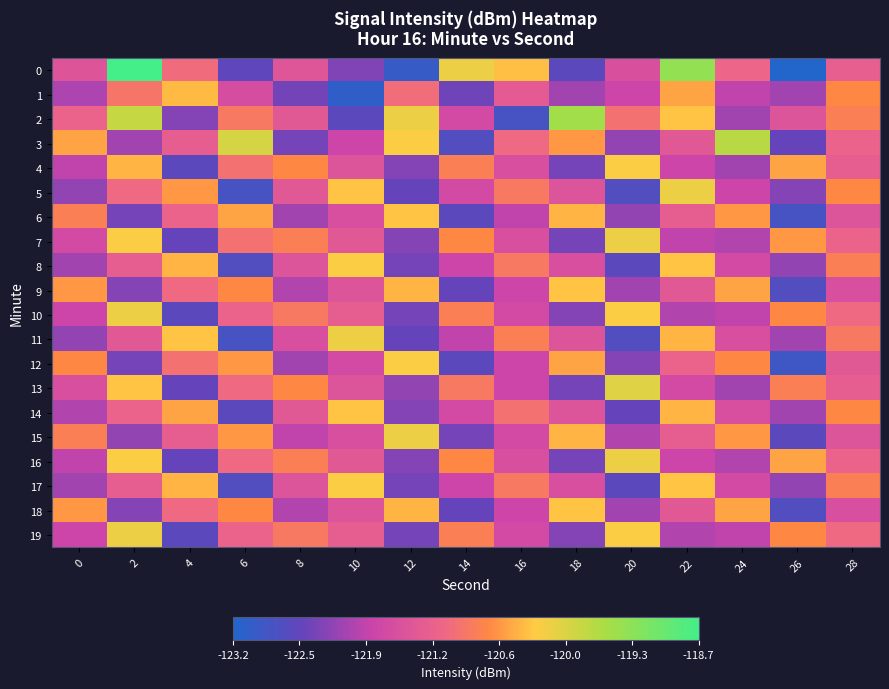

At 24, list the series in order from smallest to largest.

2, 4, 13, 7, 16, 1, 10, 19, 5, 8, 17, 11, 14, 0, 12, 6, 15, 9, 18, 3